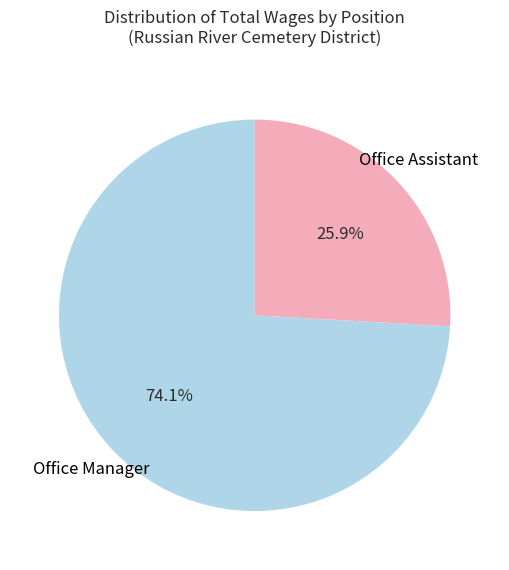

Count the number of slices in the pie.

2